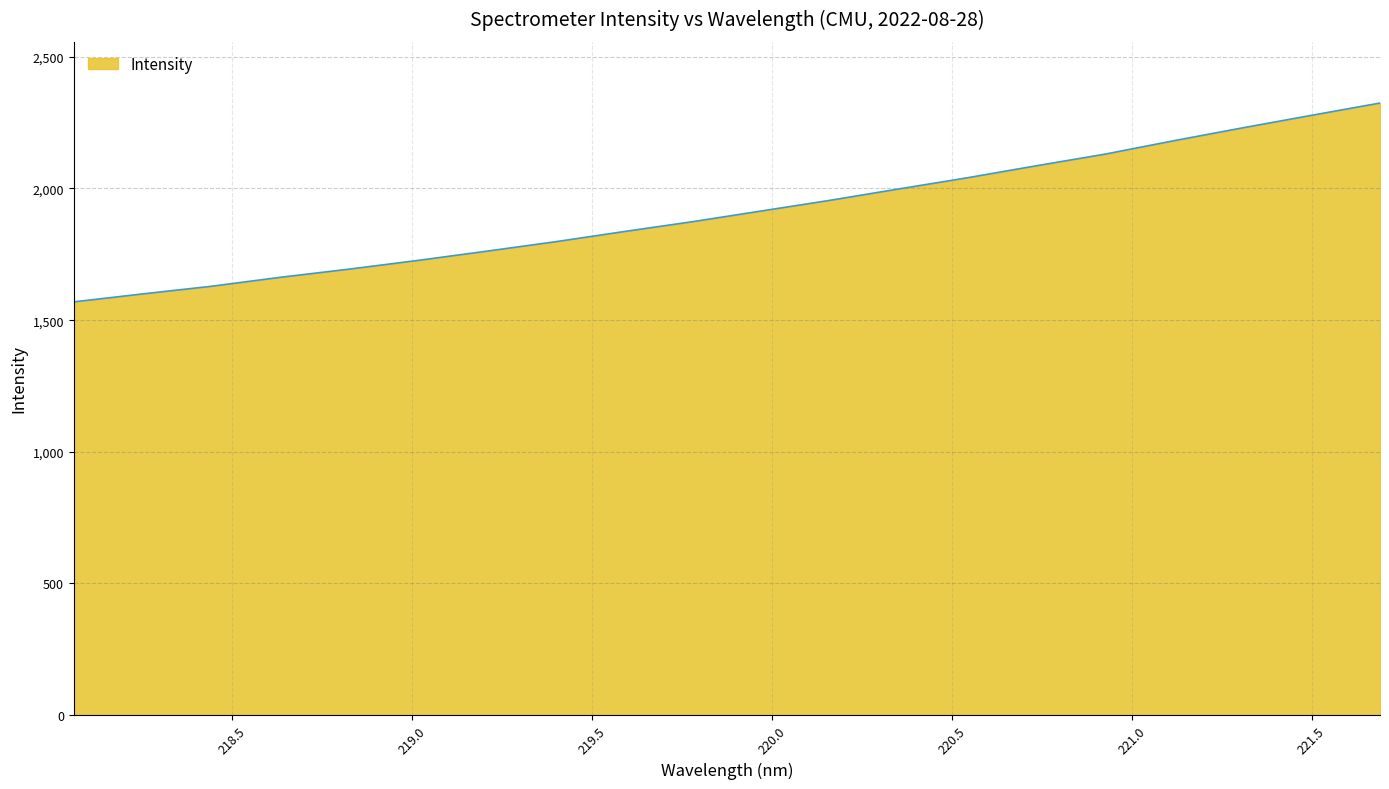

What is the average value?

1914.6